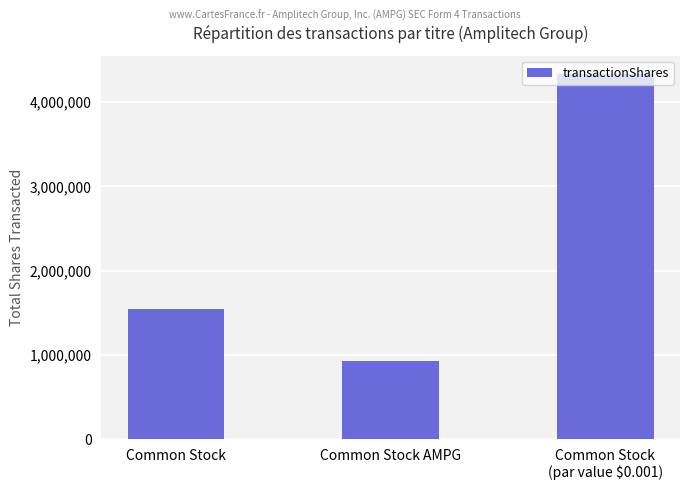

Rank the categories by value from highest to lowest.

Common Stock
(par value $0.001), Common Stock, Common Stock AMPG